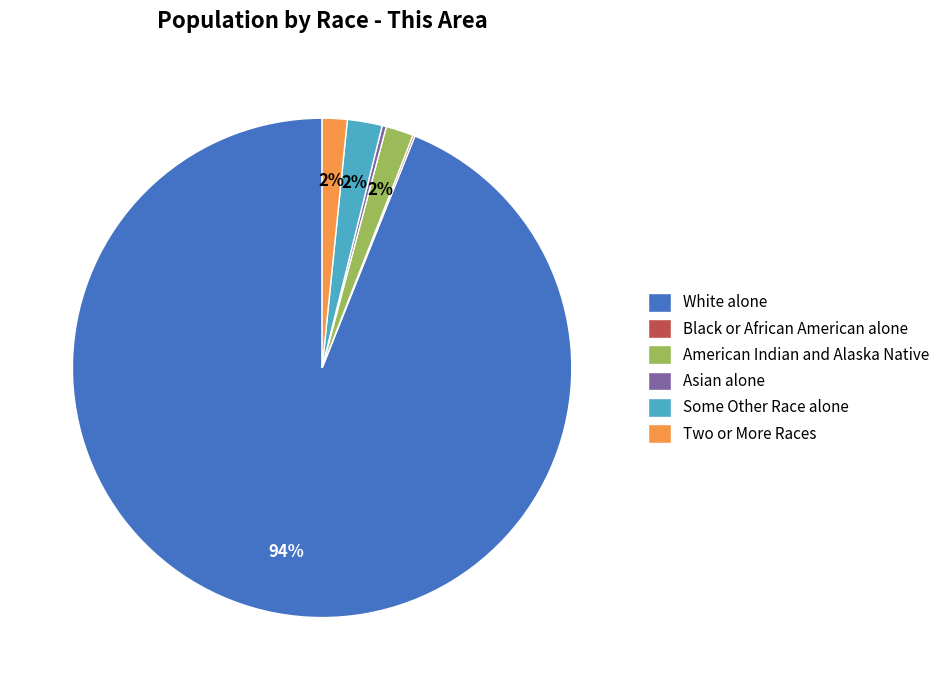

The White alone slice represents 94% of the pie. True or false?

True